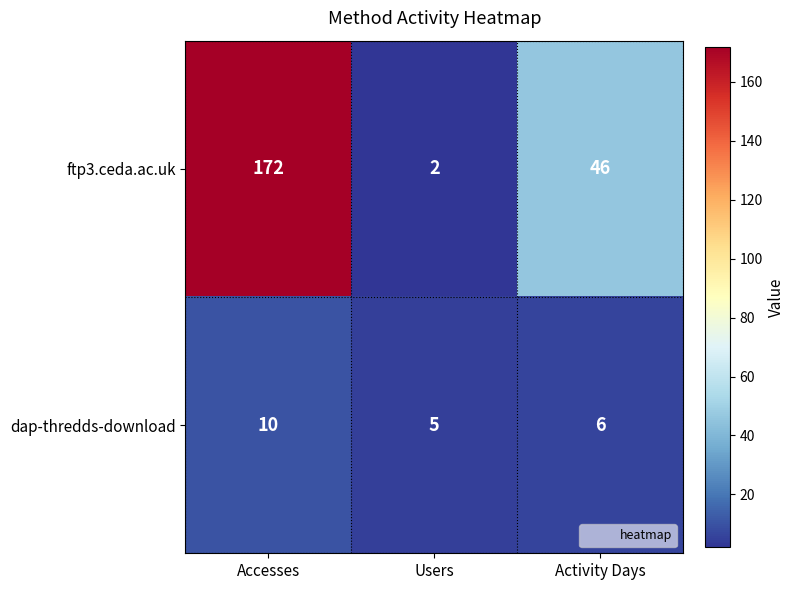

What is the difference between the highest and lowest values at Activity Days?

40